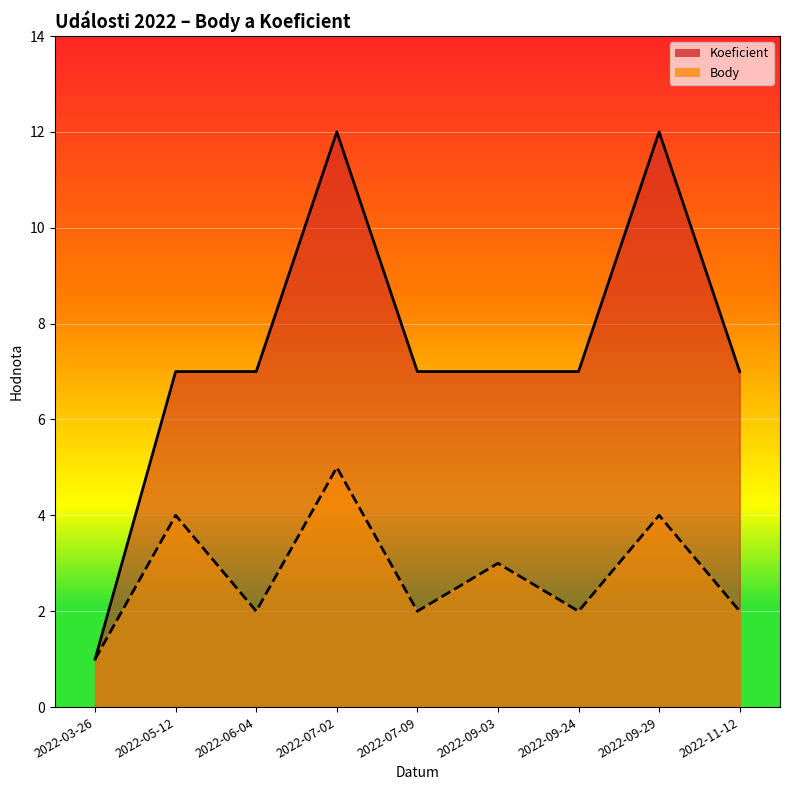

What is the value of the Body point at the 8th from the left?

4